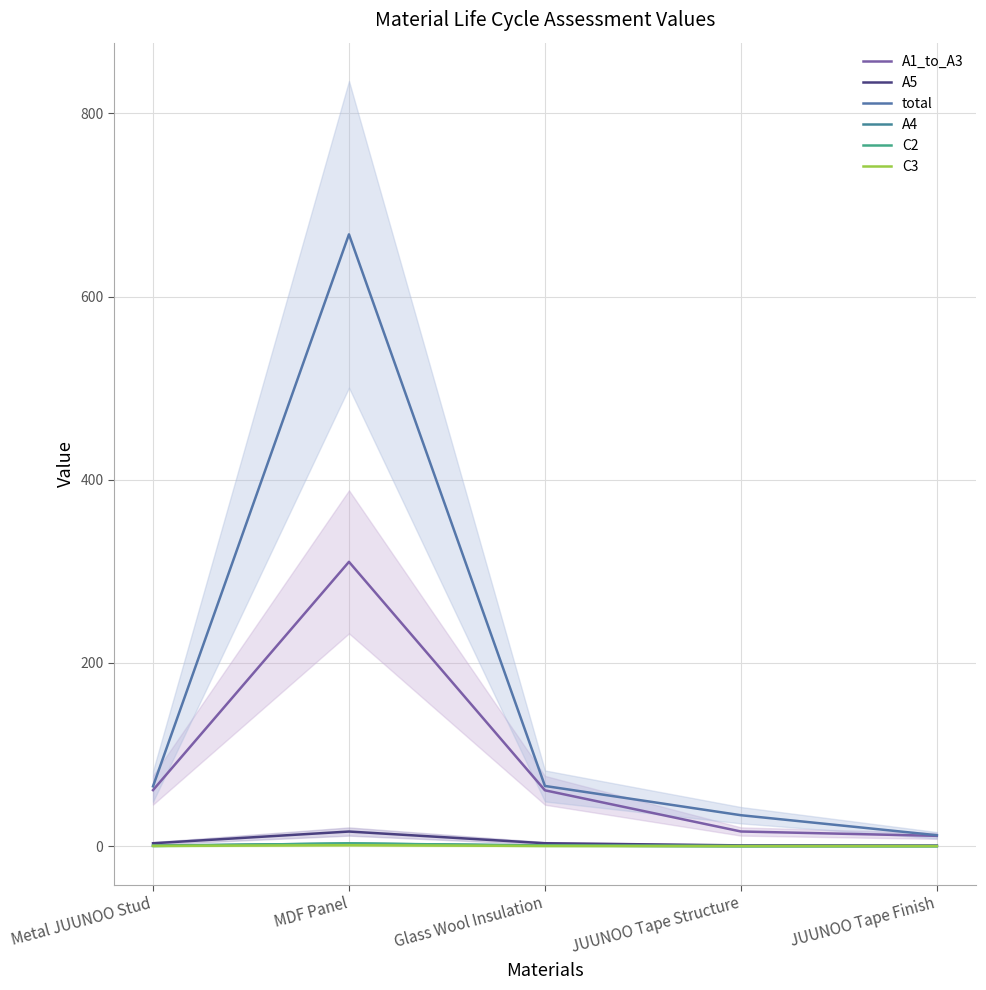

What is the maximum value shown in the chart?

668.0